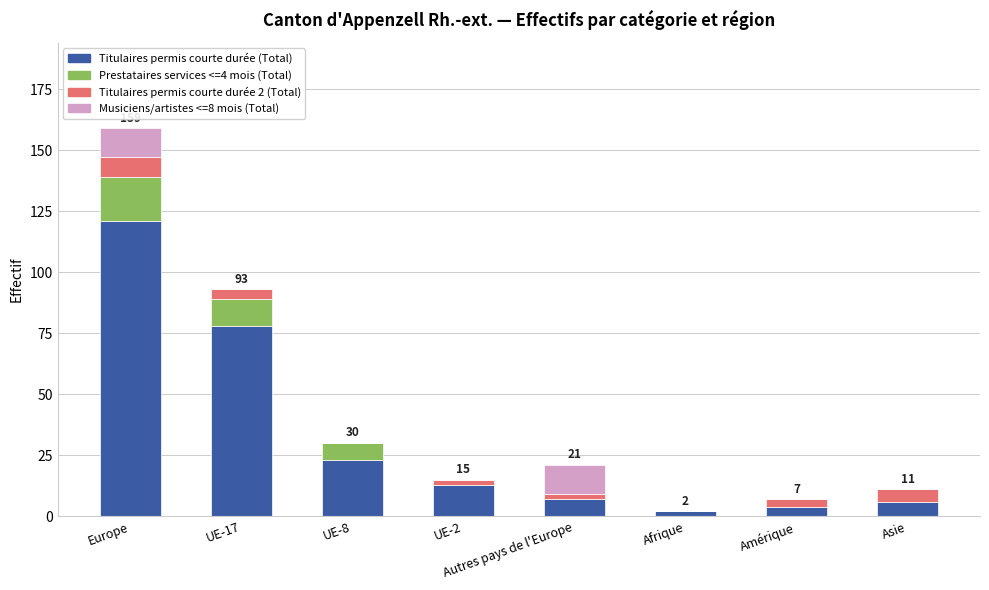

What is the highest value of the Titulaires permis courte durée (Total) series?

121